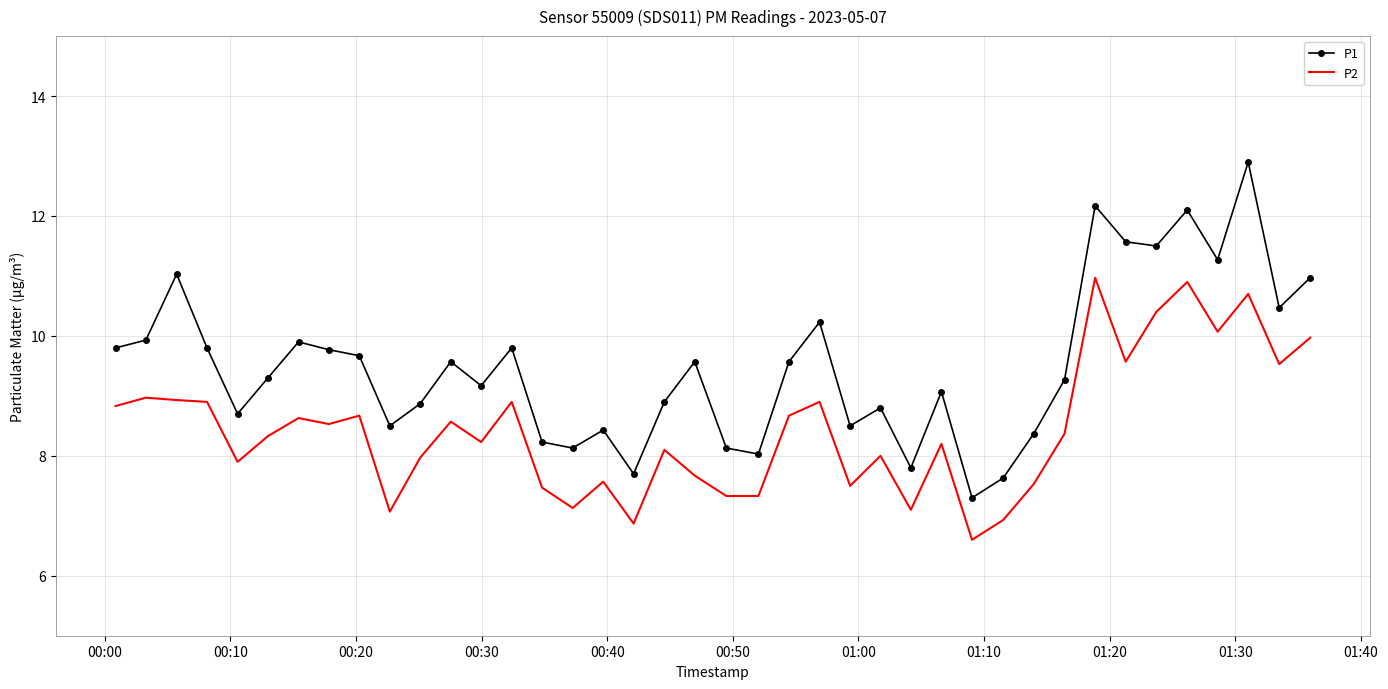

What is the difference between the maximum and minimum values in the P2 series?

4.4